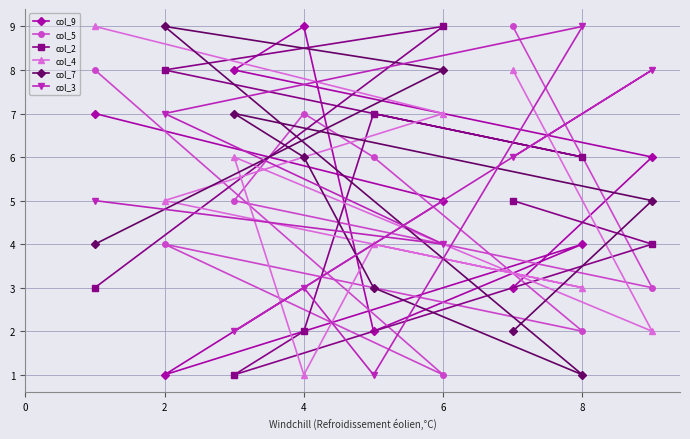

At how many categories does at least one series exceed 6?

9